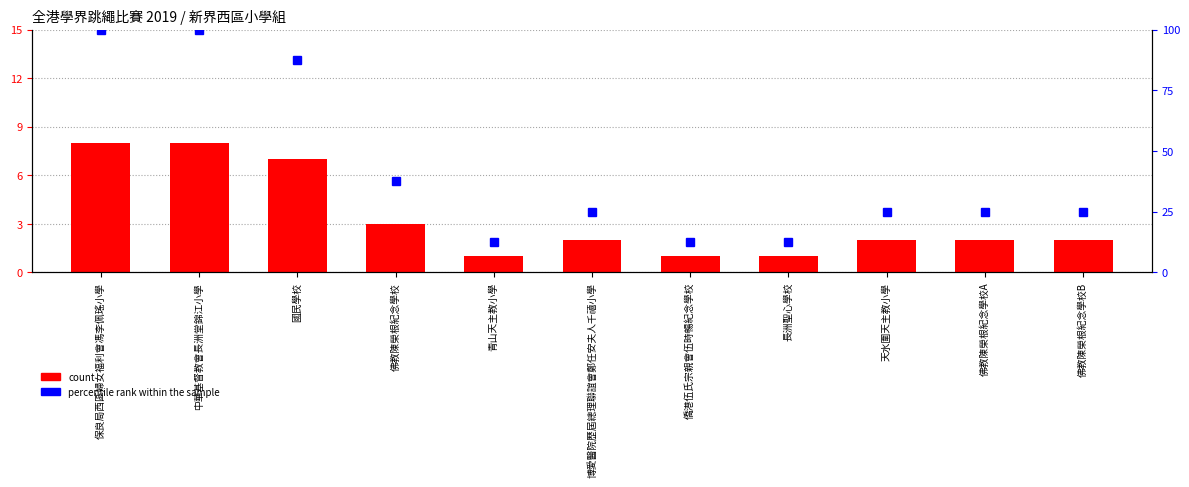

What is the value of the percentile rank within the sample bar at the 4th from the left?

37.5